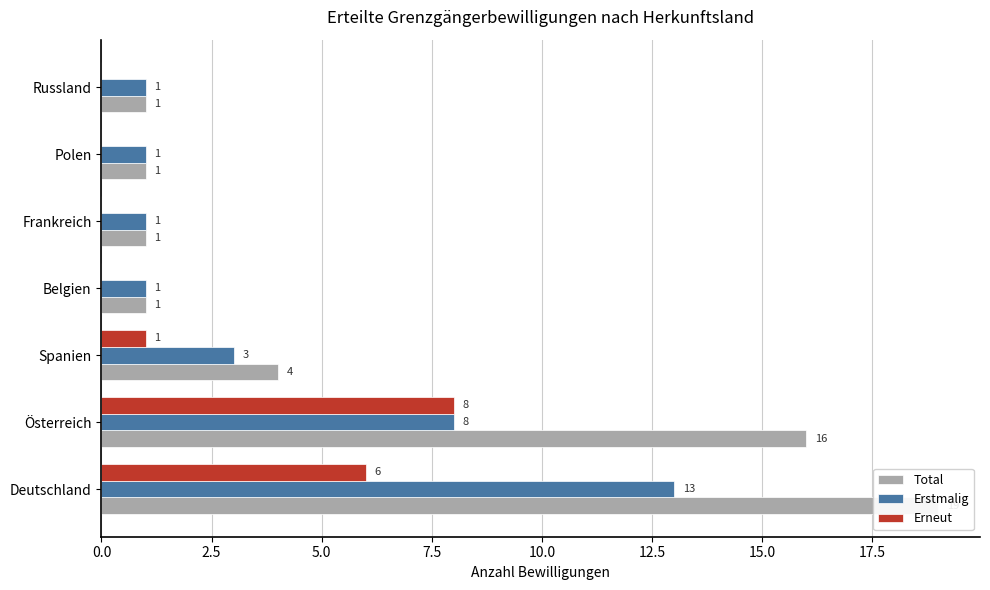

How many bars are there in each group?

3